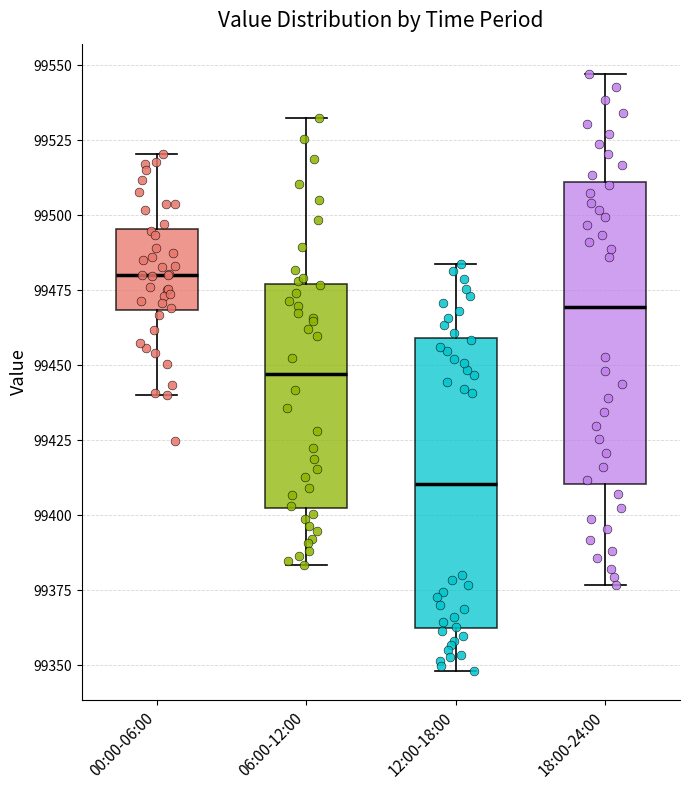

Where does the lower whisker of the box for 12:00-18:00 end on the y-axis? The values are not printed on the chart, so give them approximately, as read against the axis.

99350